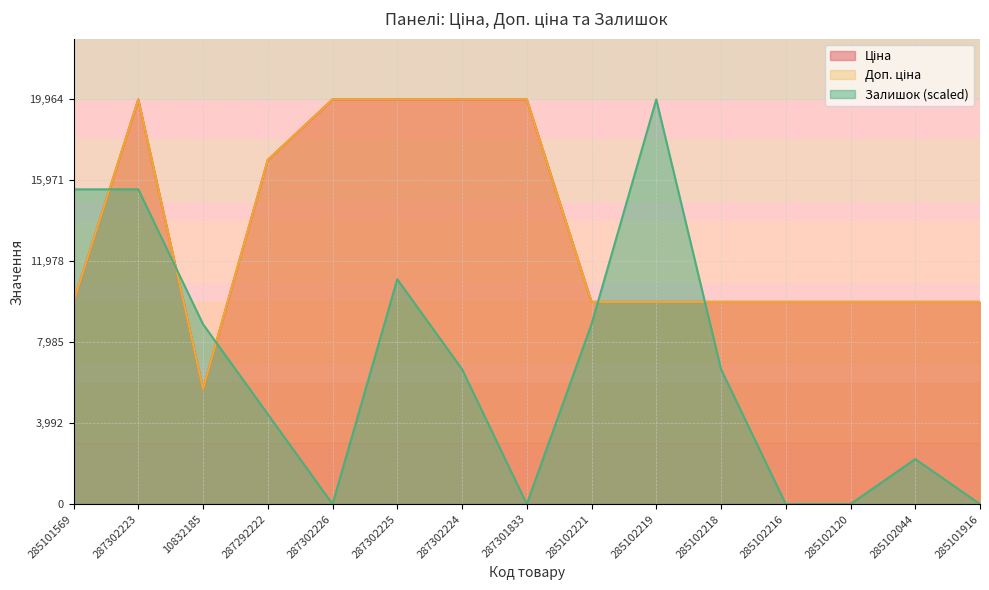

Where does the Залишок series first go above 6654?

285101569